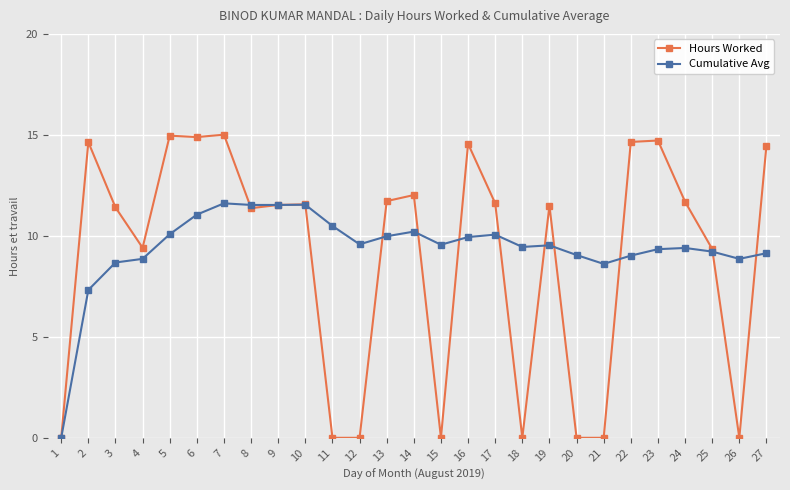

At which category does Hours Worked reach its first local valley?

4